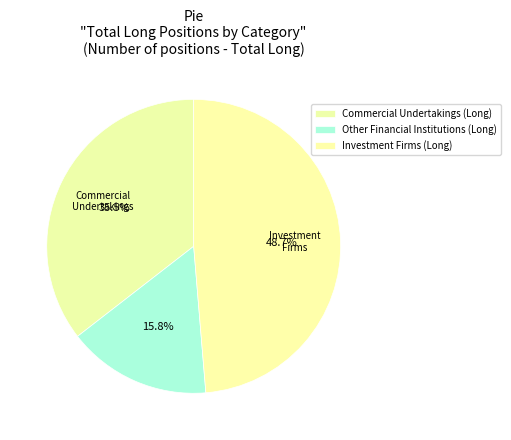

What portion of the pie excludes Other Financial Institutions (Long)?

84.2%